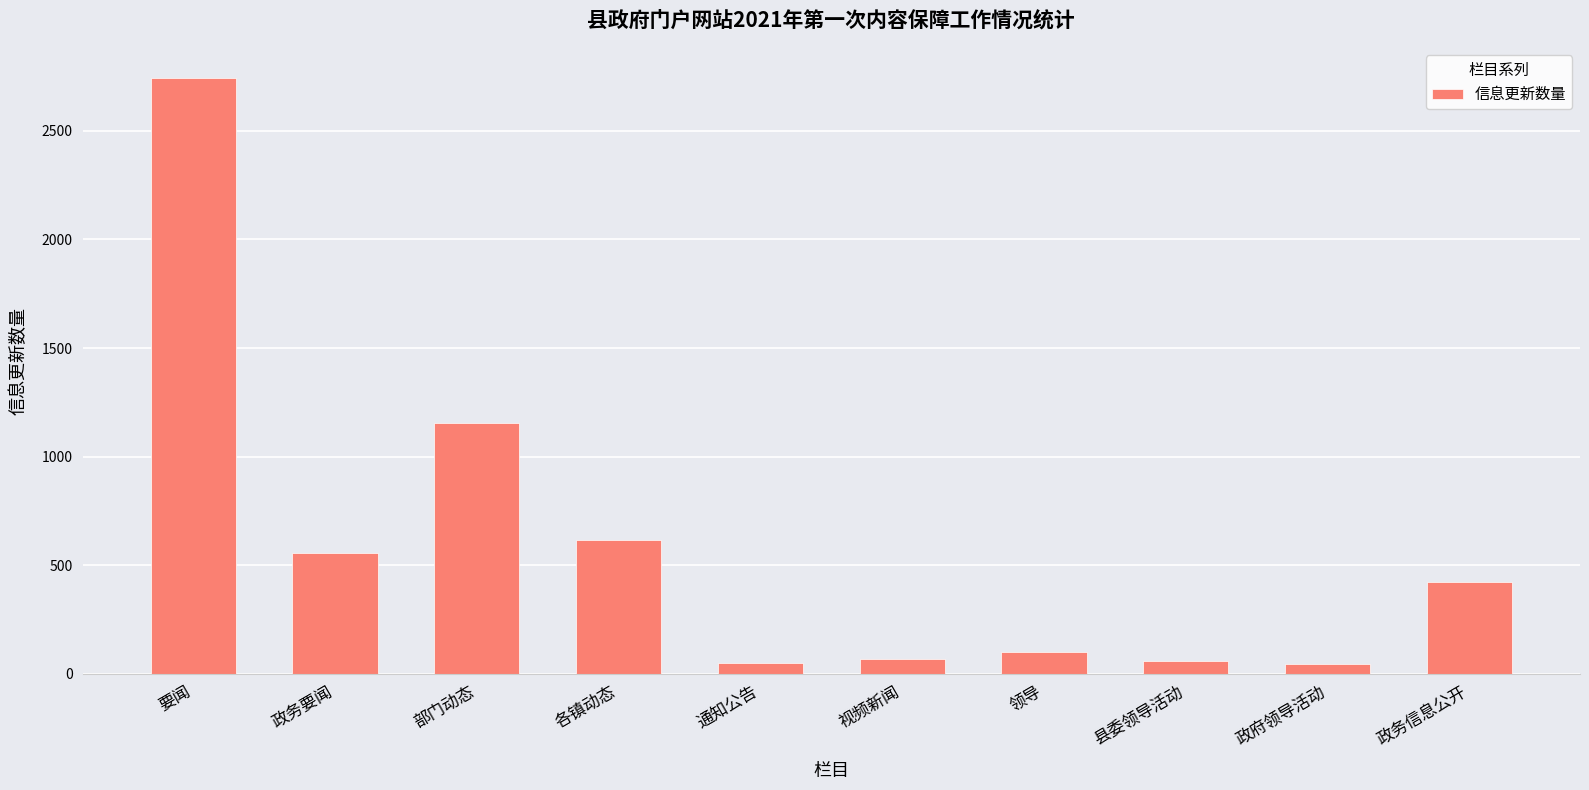

How many data points are less than 421?

5